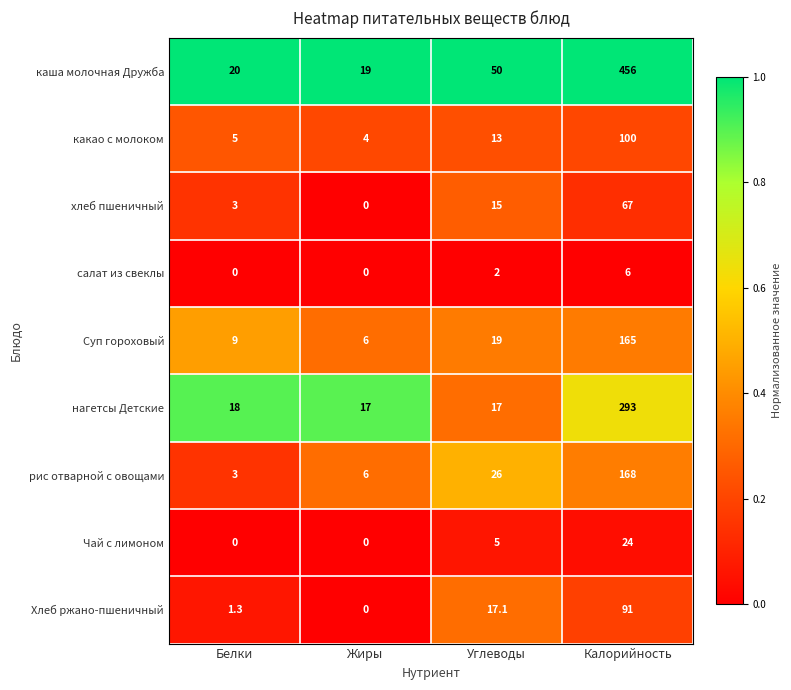

List the labels in order of Хлеб ржано-пшеничный value, largest first.

Калорийность, Углеводы, Белки, Жиры